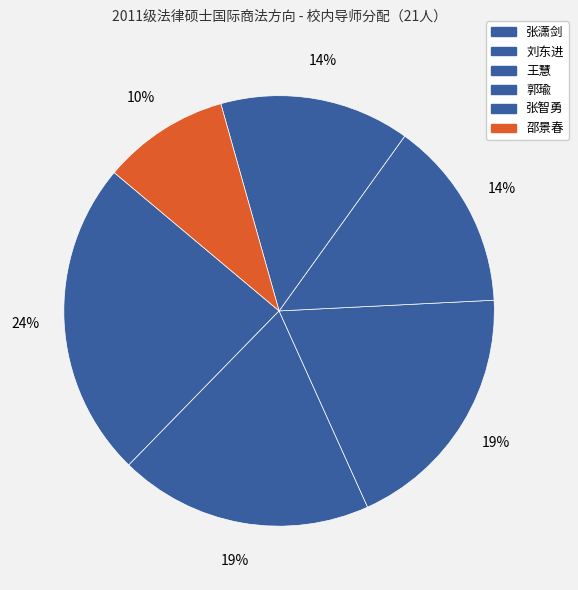

How many slices are in this pie chart?

6